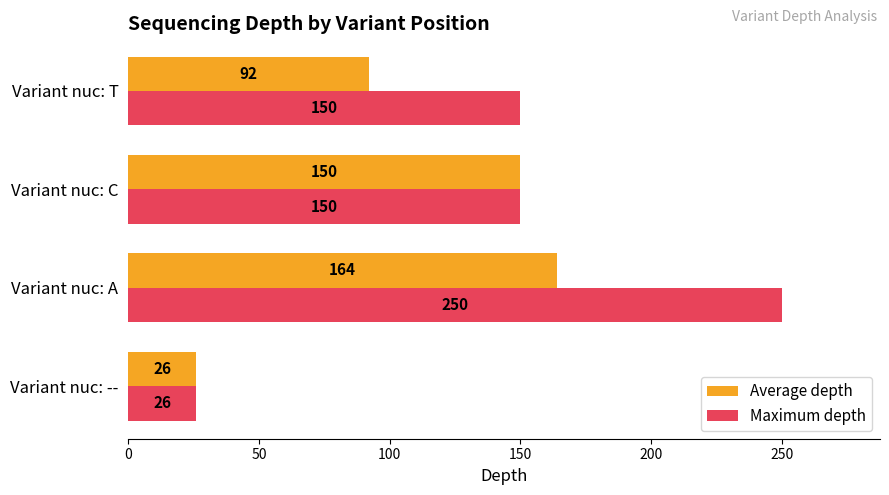

At which category is the sum across all series the highest?

Variant nuc: A